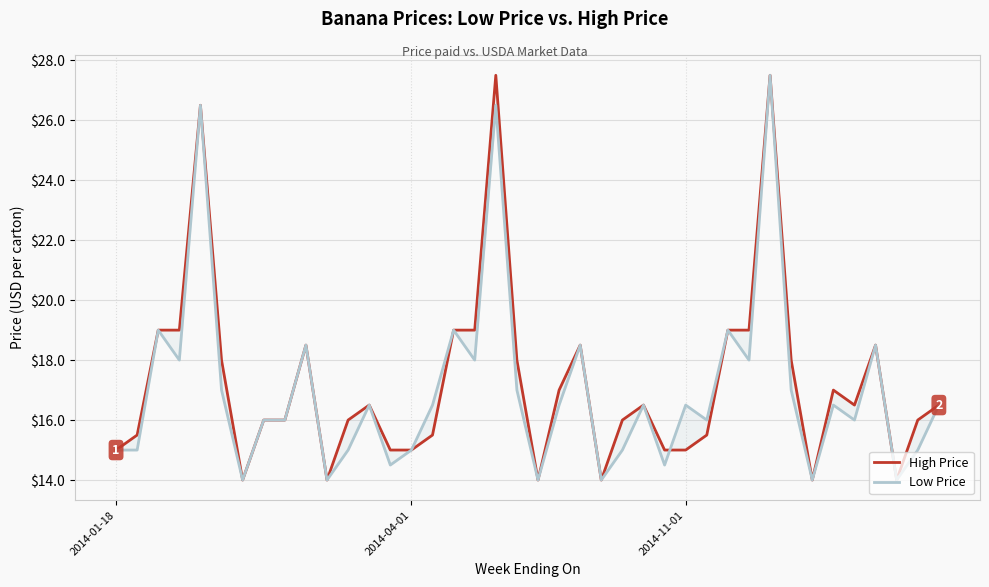

Rank the series by their maximum value, from lowest to highest.

High Price, Low Price